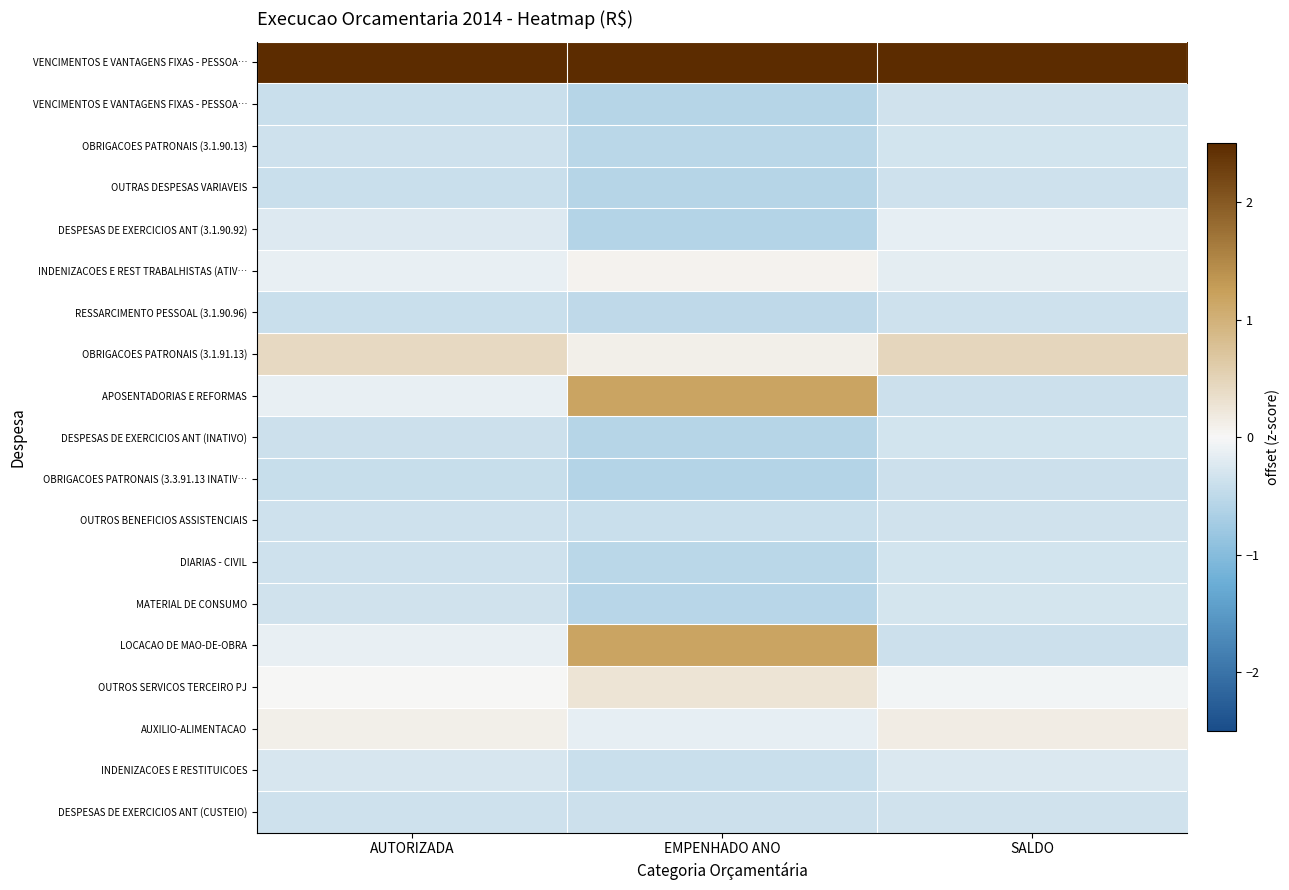

At how many categories does at least one series exceed 1?

3